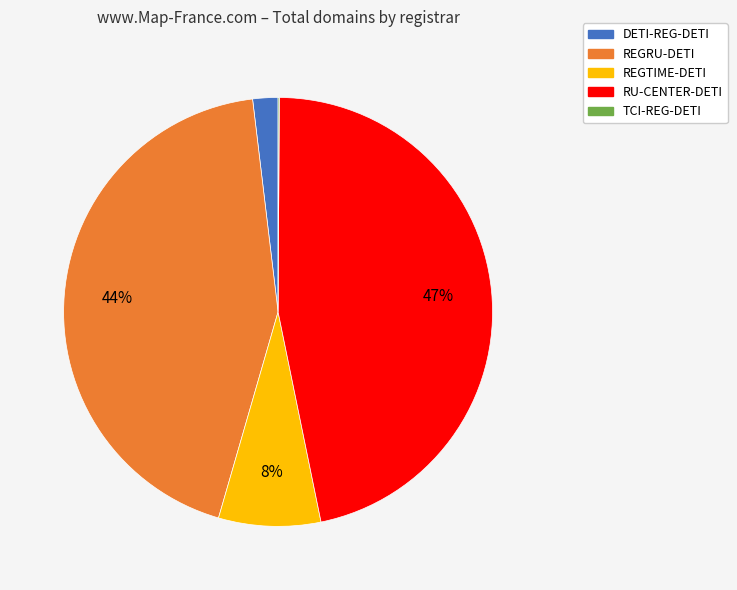

Does REGTIME-DETI account for over 50% of the chart?

No